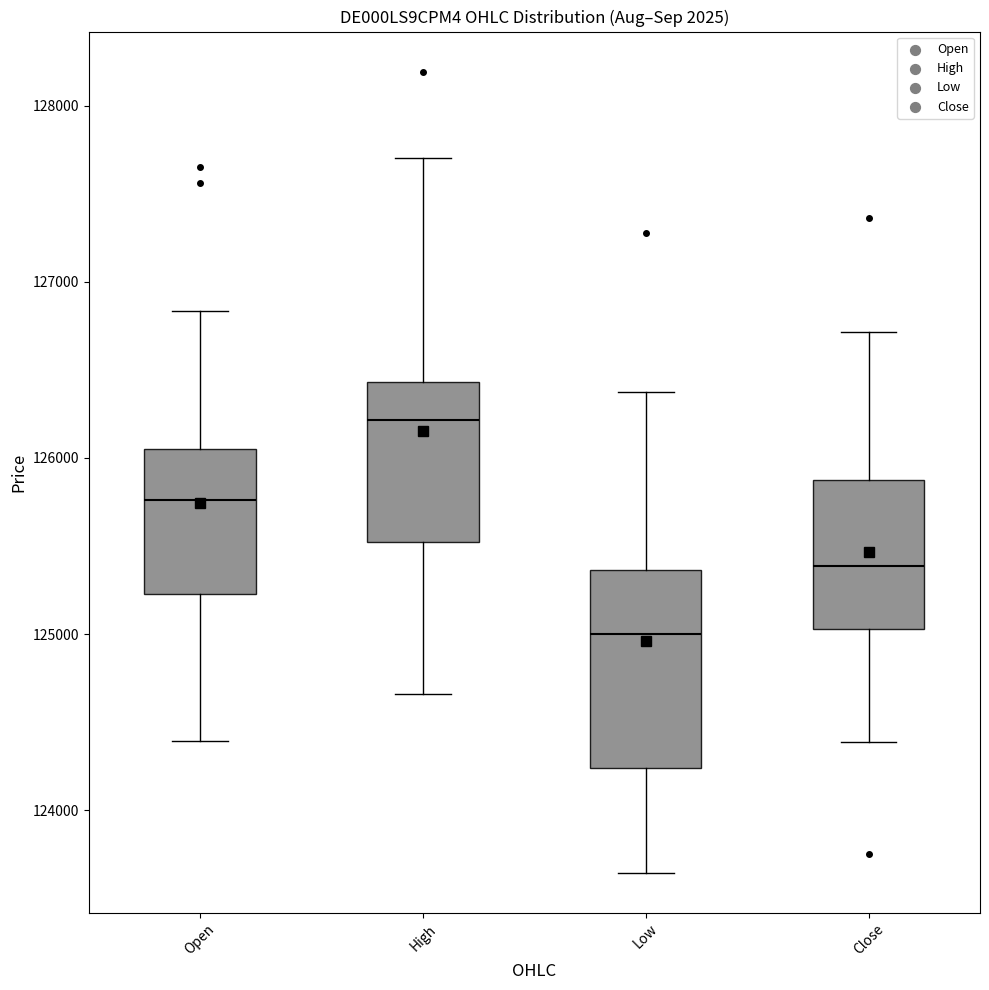

Which box has the lowest median line?

Low